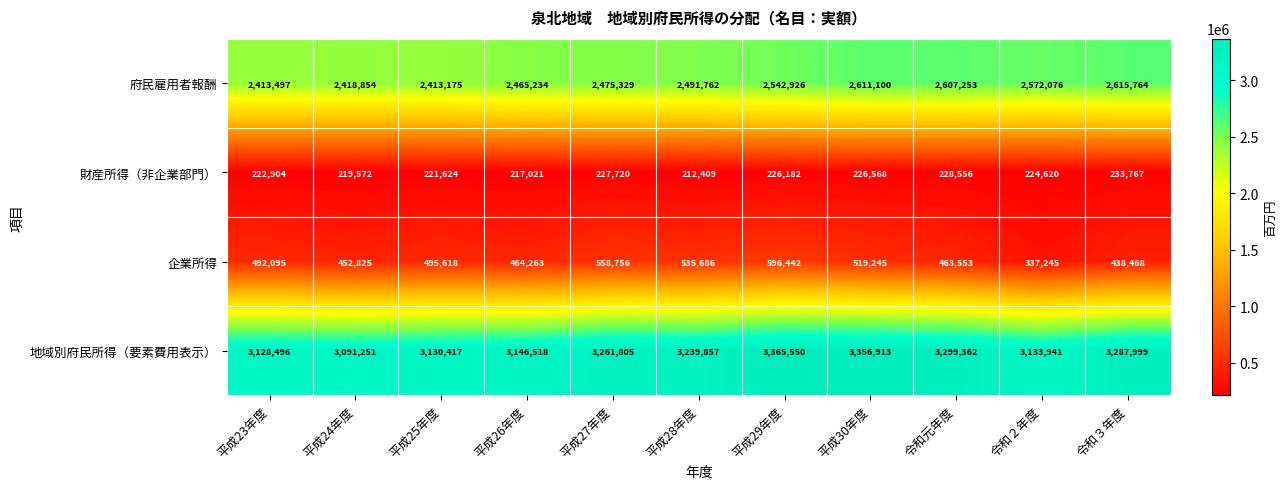

Rank the series by their maximum value, from highest to lowest.

地域別府民所得（要素費用表示）, 府民雇用者報酬, 企業所得, 財産所得（非企業部門）